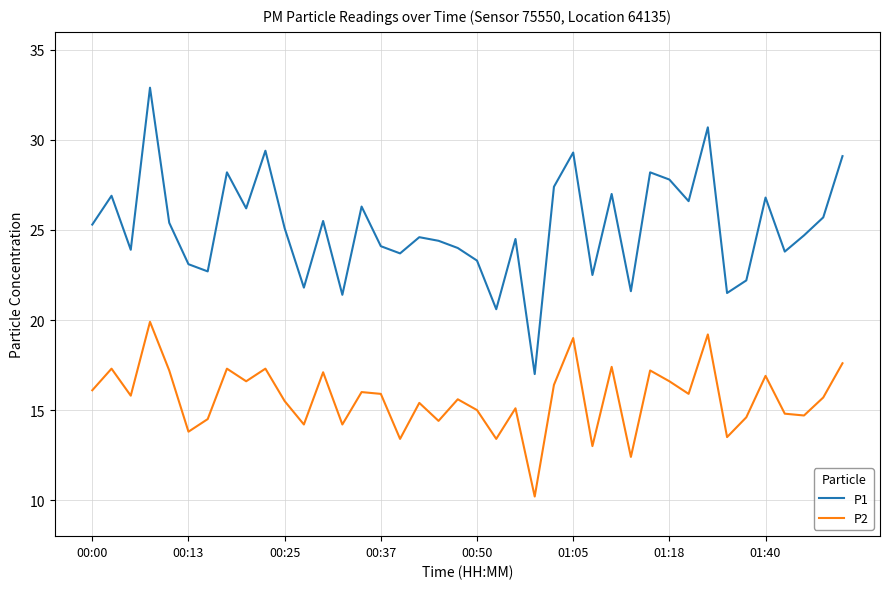

Rank the series by their average value, from lowest to highest.

P2, P1